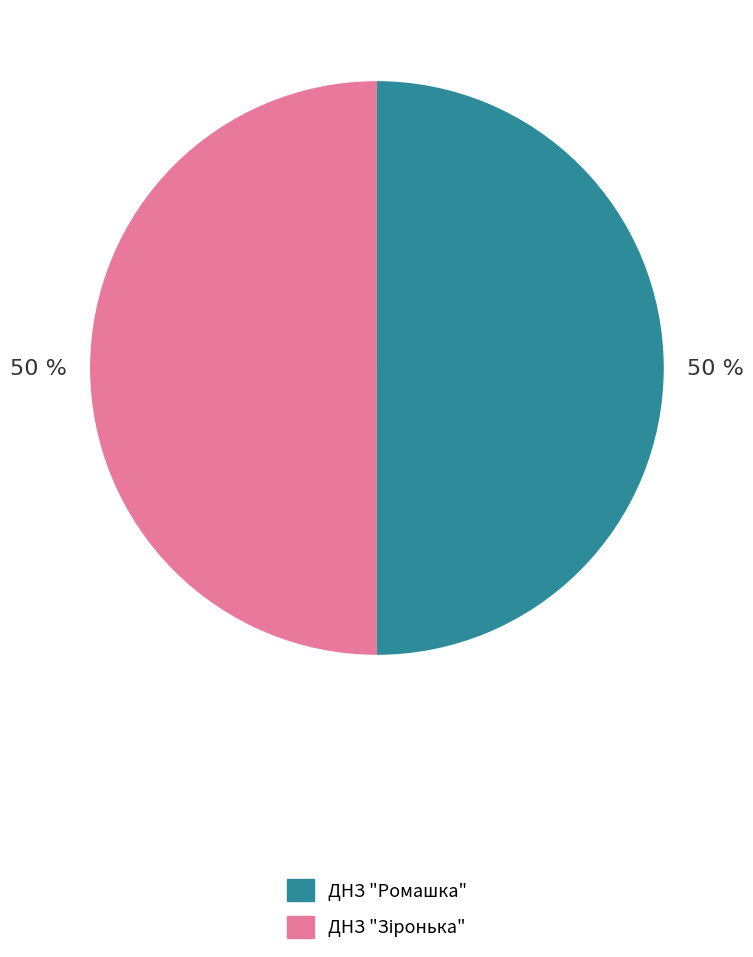

To the nearest percent, what portion does ДНЗ "Ромашка" represent?

50%